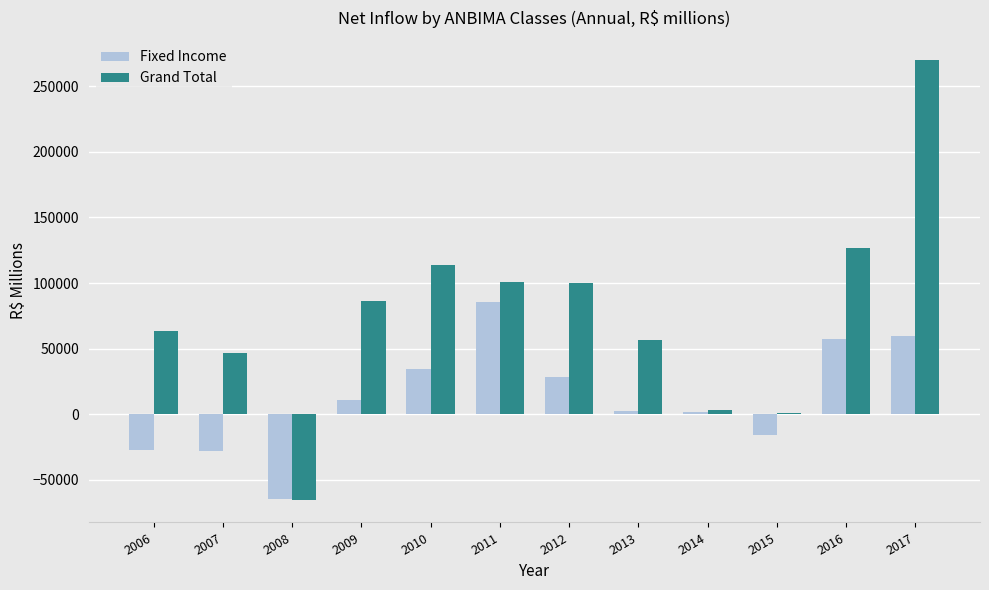

What is the greatest value displayed?

269968.8